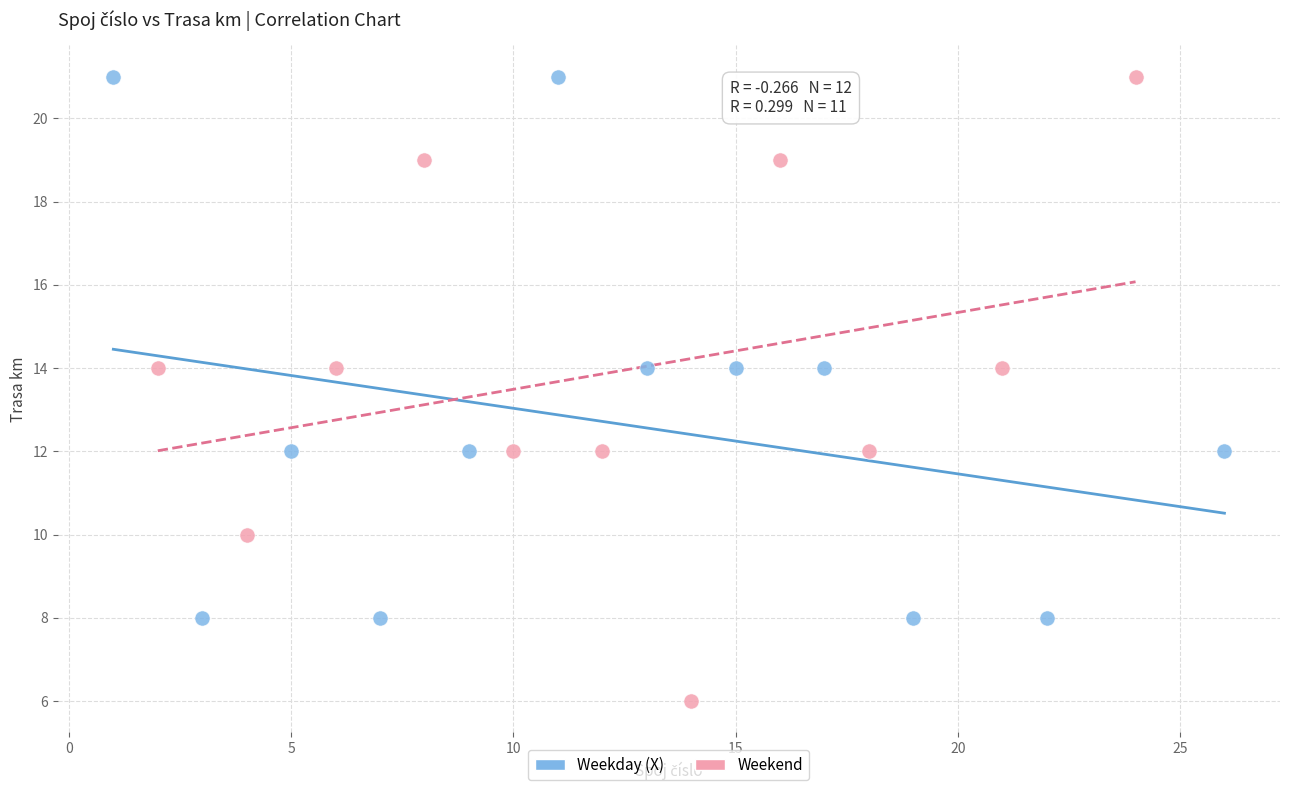

Which series has the largest Y range (max minus min)?

Weekend